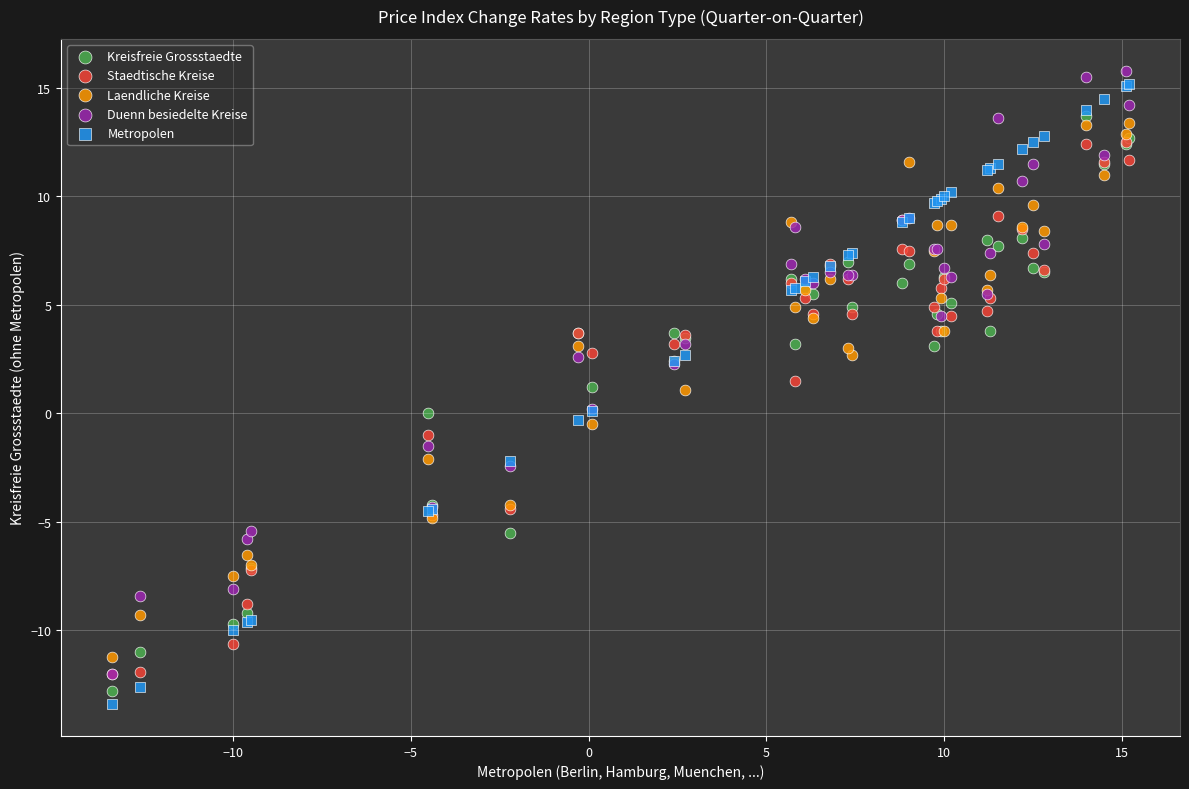

Which series has the largest Y range (max minus min)?

Metropolen